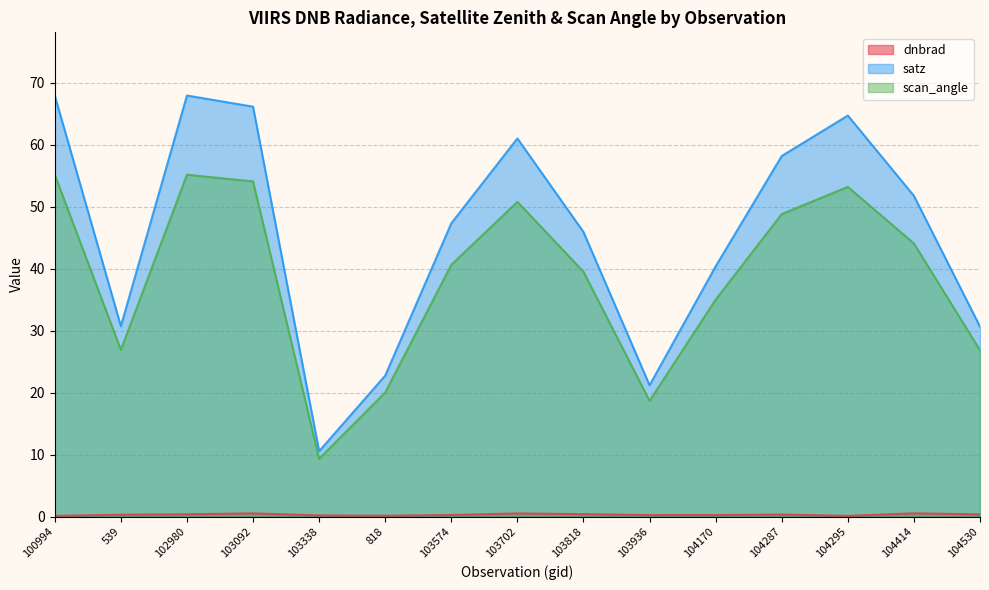

The value of satz at 103092 is 66.1. True or false?

True